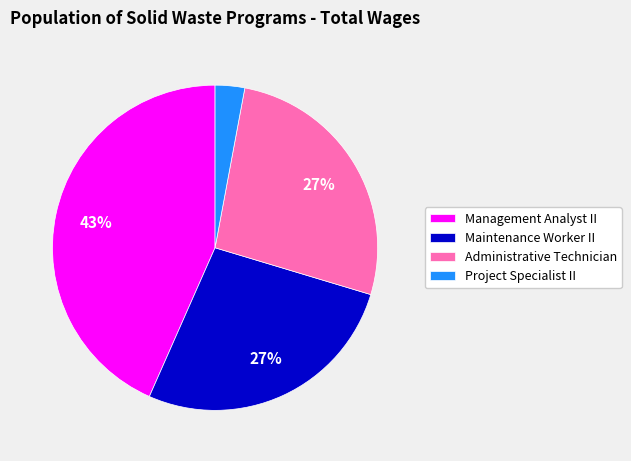

To the nearest percent, what percentage of the pie is Project Specialist II?

3%